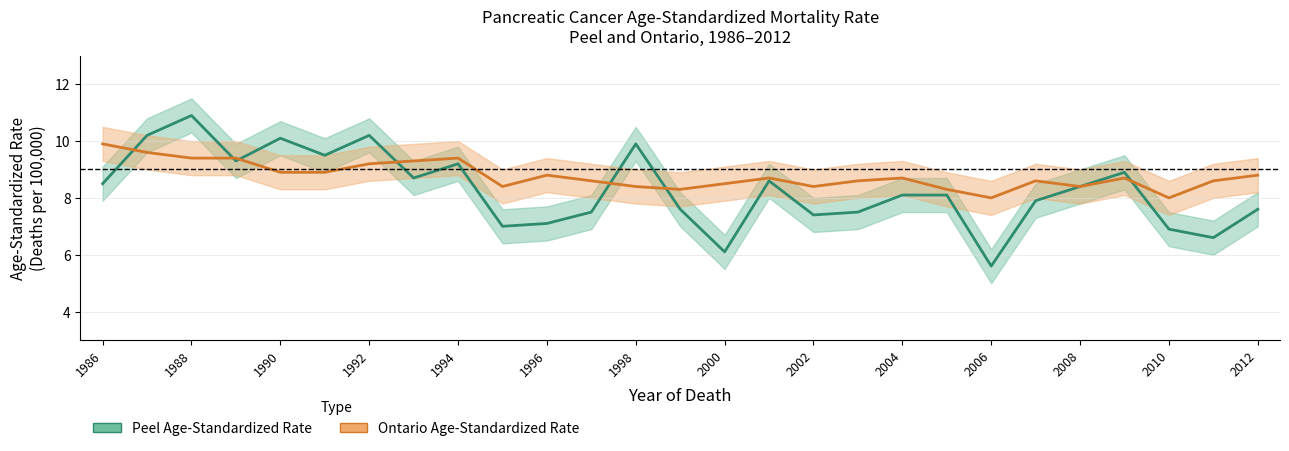

The Ontario Age-Standardized Rate series shows 8.5 at 2000. True or false?

True